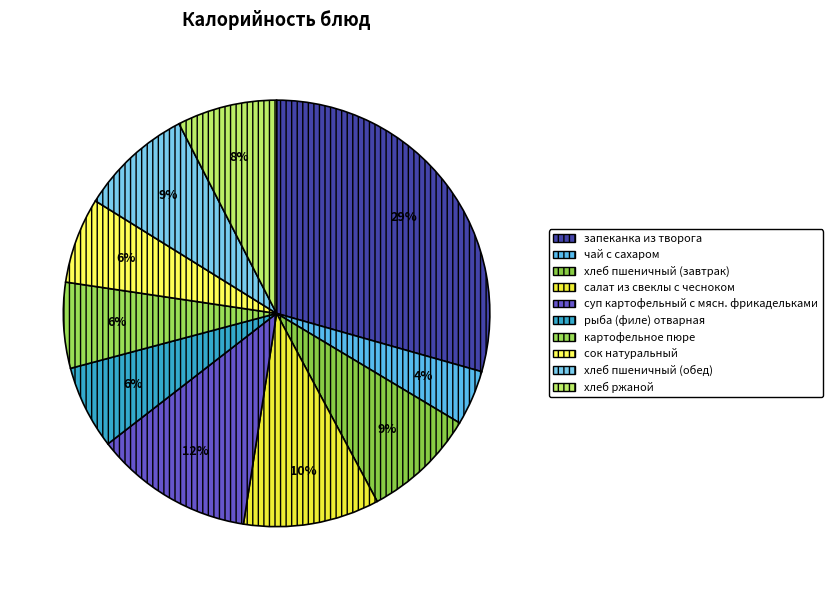

Is it true that салат из свеклы с чесноком is 10% of the pie?

True